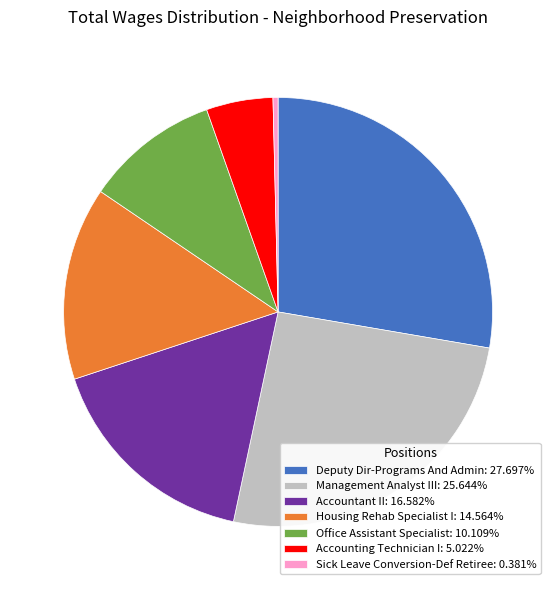

What is the ratio of the value at Accounting Technician I: 5.022% to the value at Accountant II: 16.582%?

0.3